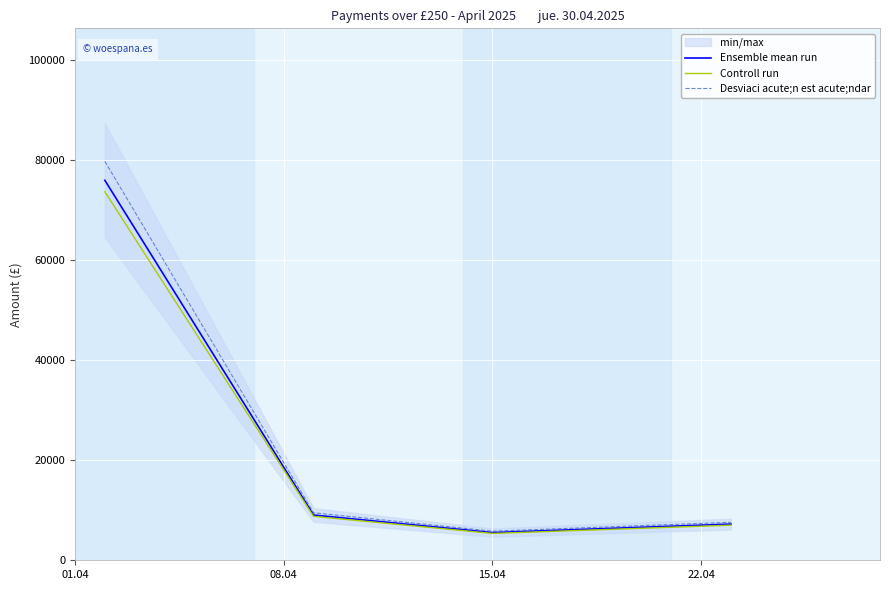

How many interior local valleys does the Ensemble mean run series have?

1